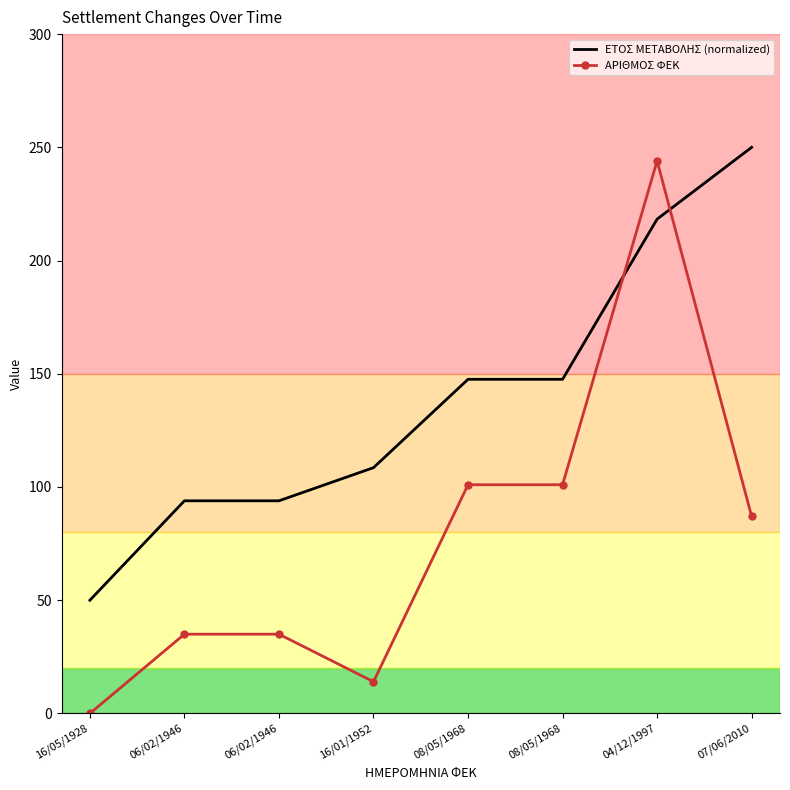

What are all the series names shown in the legend?

ΕΤΟΣ ΜΕΤΑΒΟΛΗΣ (normalized), ΑΡΙΘΜΟΣ ΦΕΚ